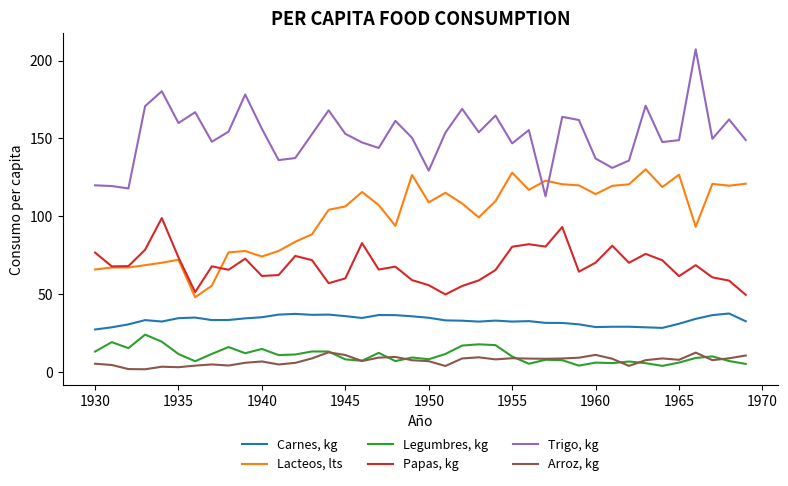

Rank the series by their maximum value, from lowest to highest.

Arroz, kg, Legumbres, kg, Carnes, kg, Papas, kg, Lacteos, lts, Trigo, kg